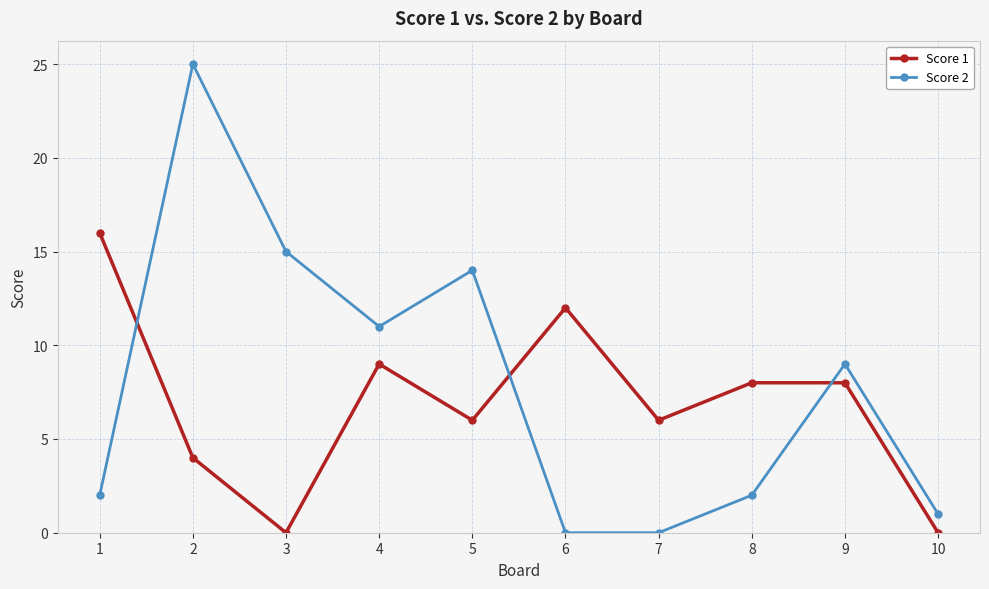

At which label does Score 2 reach its peak?

2